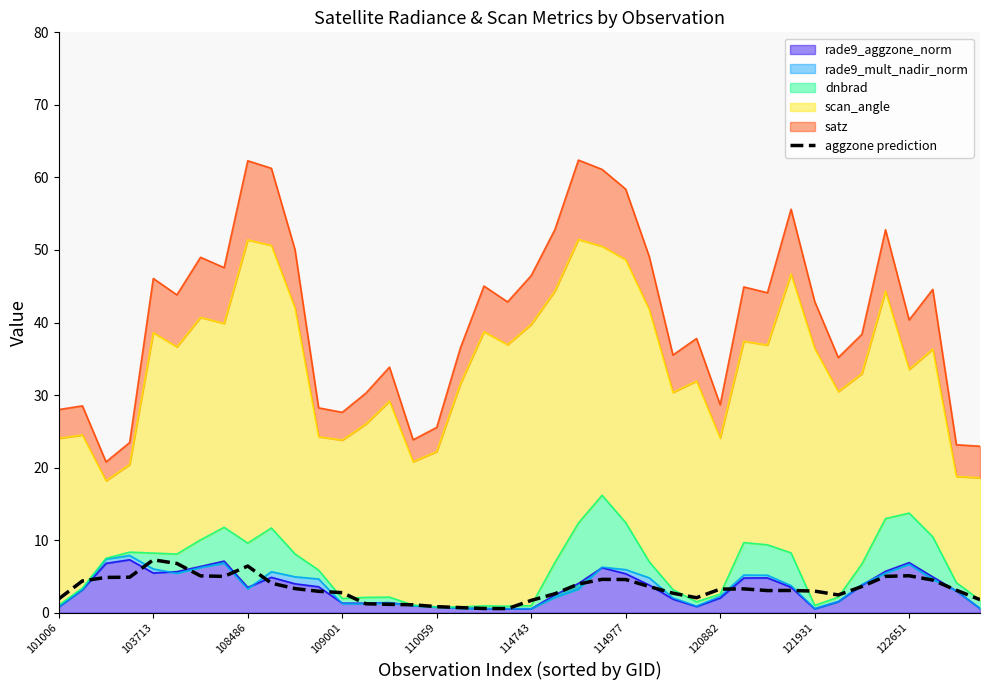

What is the average value?

3.3